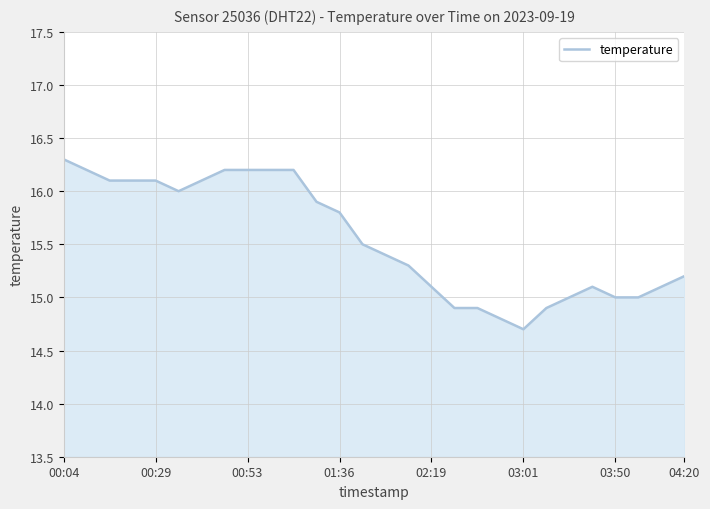

What is the difference between the maximum and minimum values?

1.6